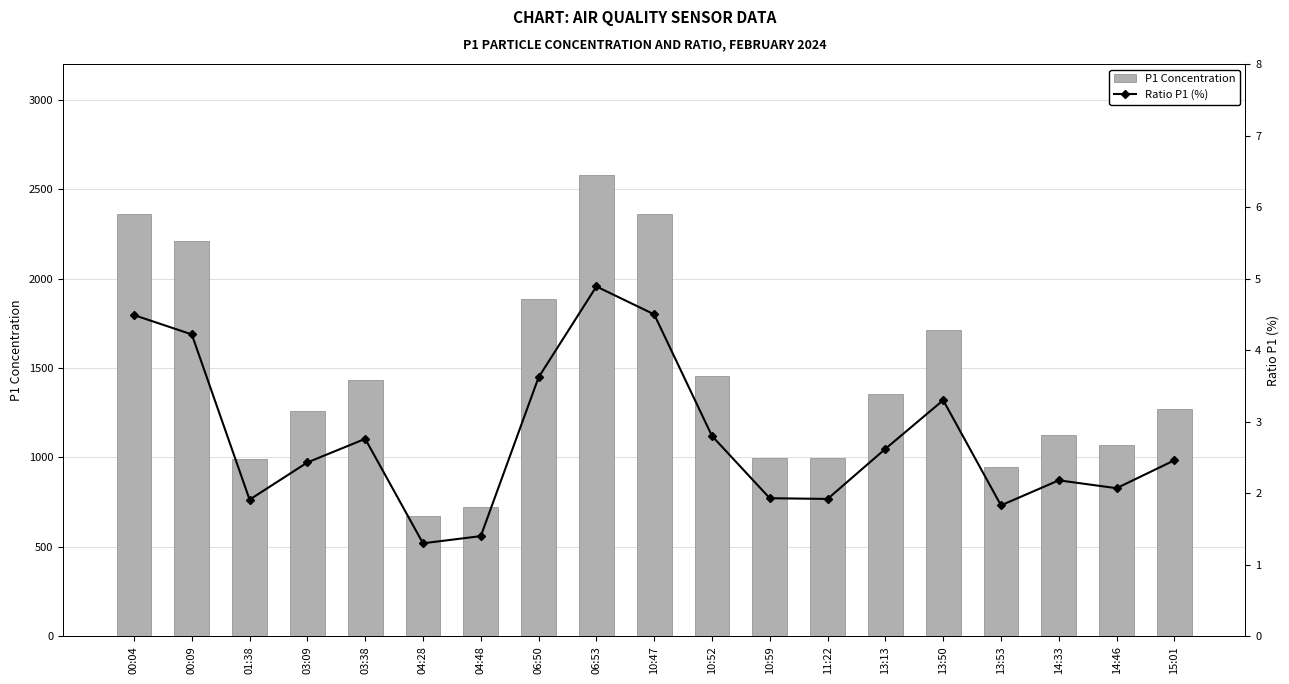

List the series in order of their peak value, lowest first.

Ratio P1 (%), P1 Concentration